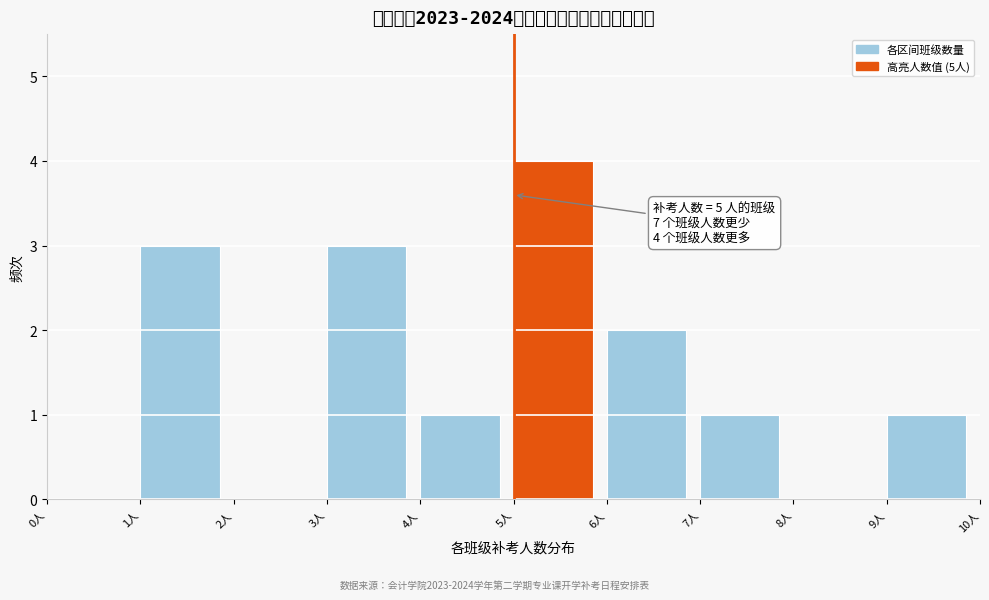

Which range on the x-axis has the tallest bar?

5 to 6